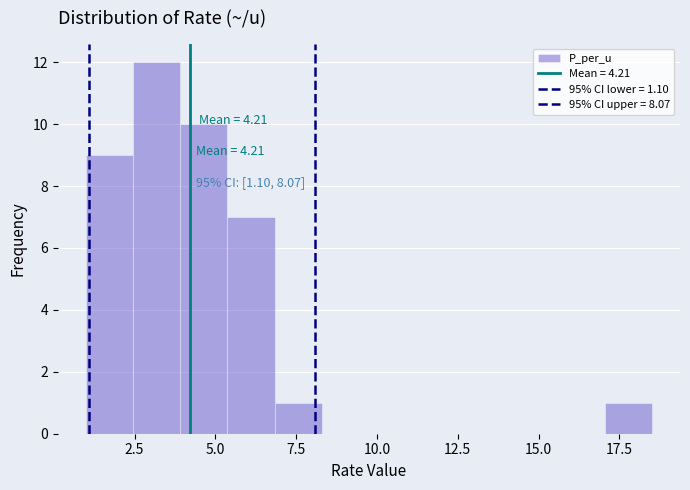

Around what value on the x-axis is the tallest bar? Give the approximate position of its centre, as read against the axis.

3.0